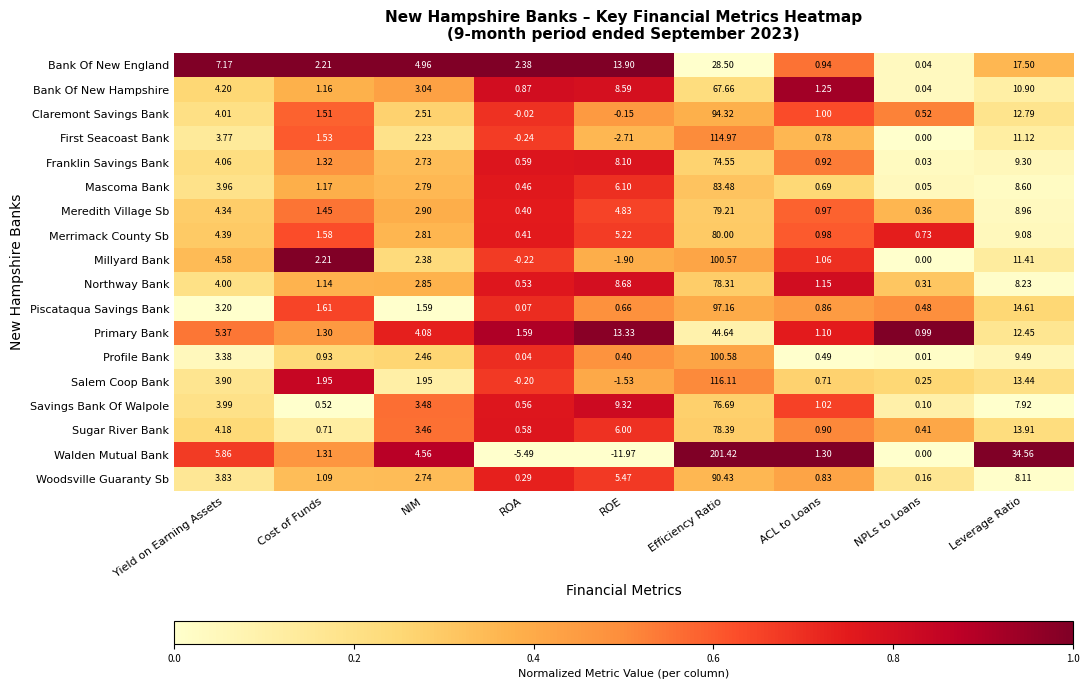

Which series has the widest spread of values?

Walden Mutual Bank